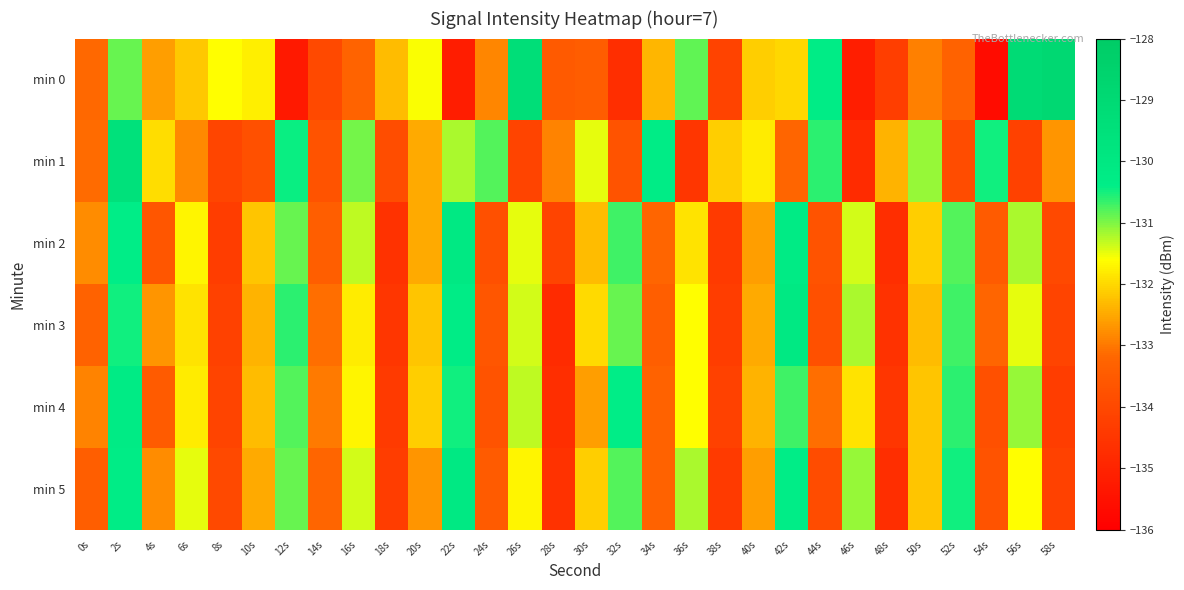

How many distinct data groups are displayed?

6